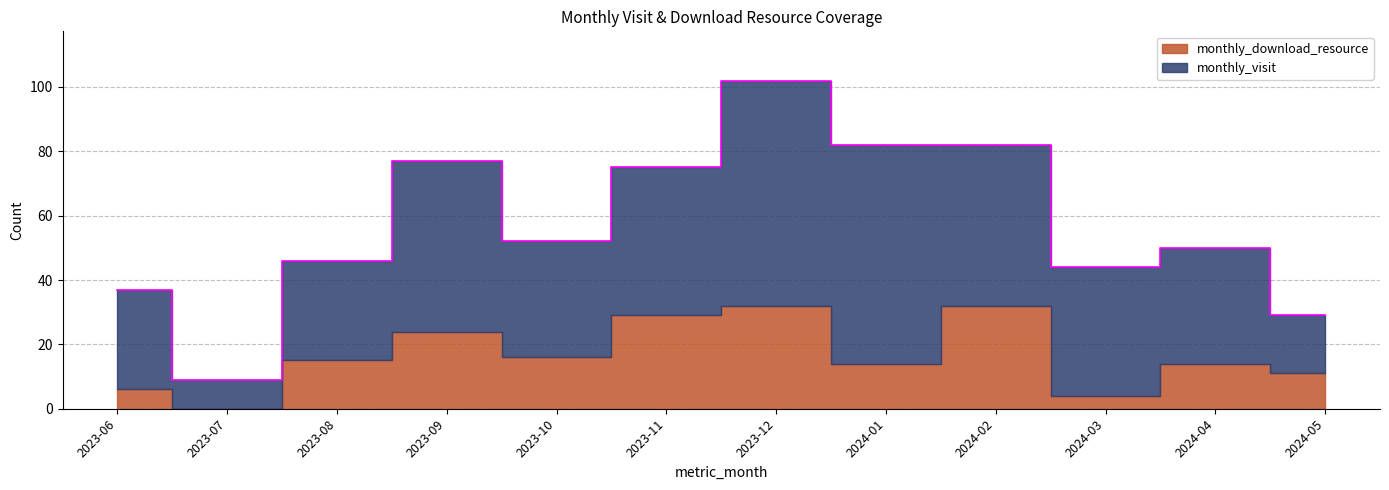

True or false: monthly_visit and monthly_download_resource cross at least once.

False